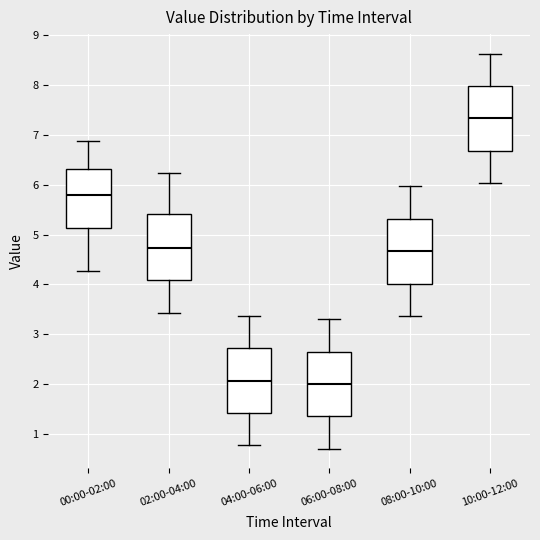

Which box's median line is the highest?

10:00-12:00